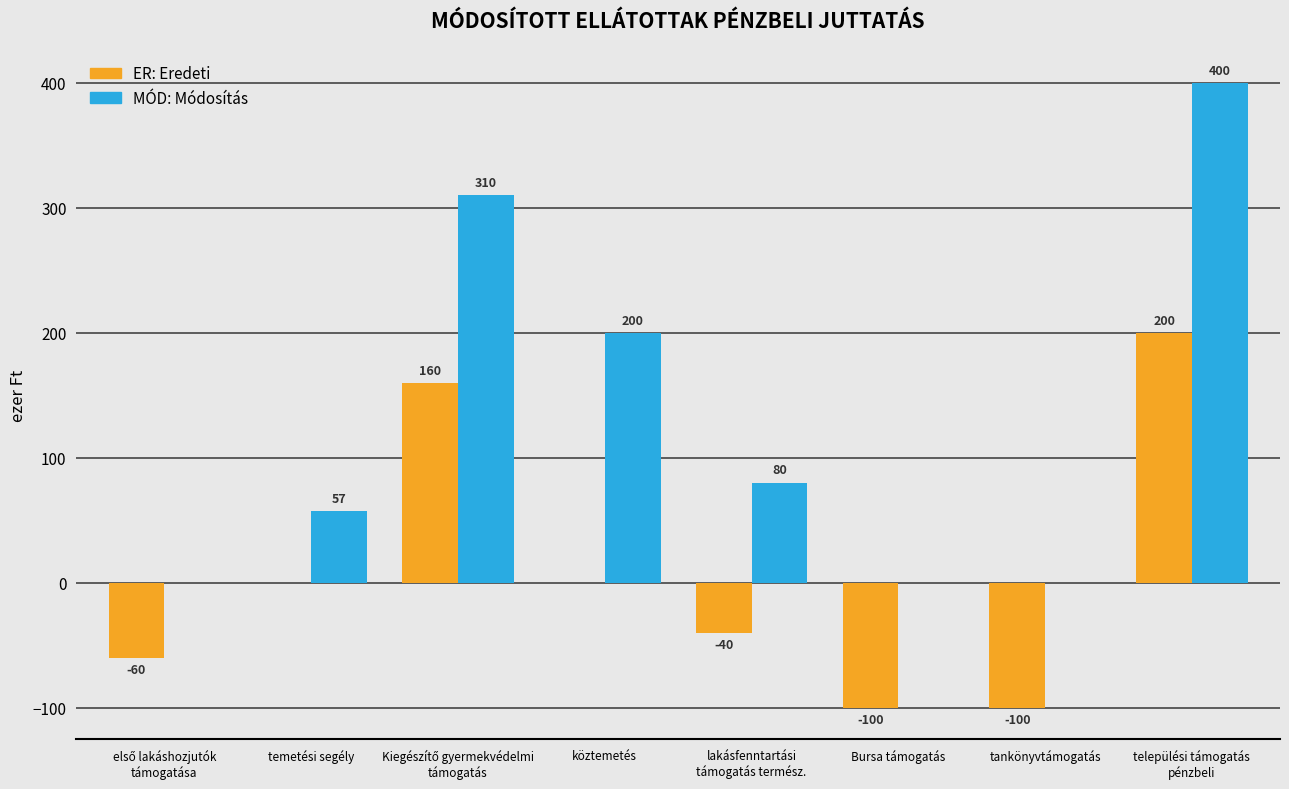

What is the maximum value shown in the chart?

400